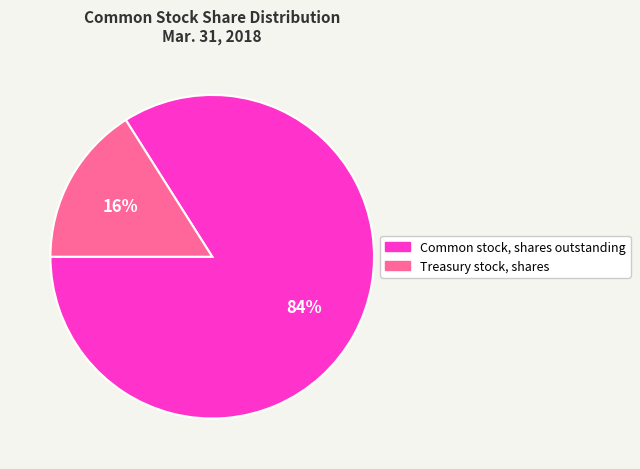

To the nearest percent, what is the average slice percentage?

50%